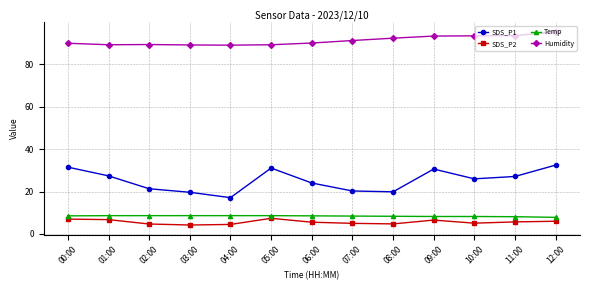

Is the value of Humidity at 11:00 greater than the value of Temp at 07:00?

Yes